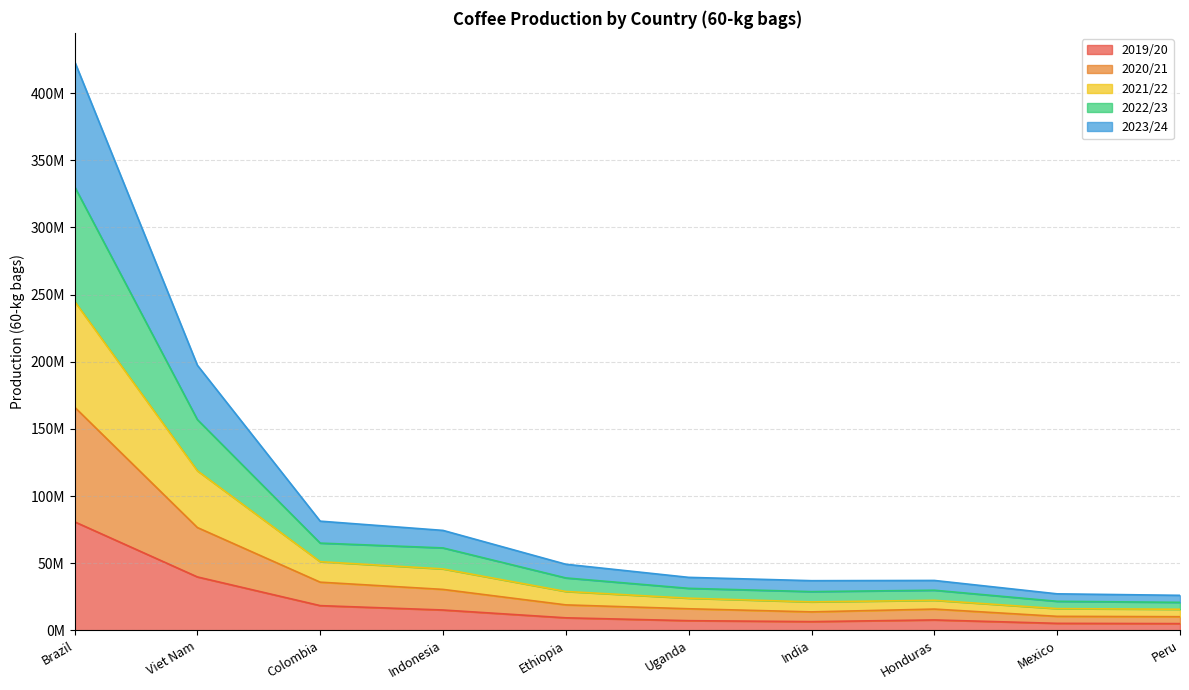

True or false: 2023/24 and 2020/21 intersect in this chart.

False